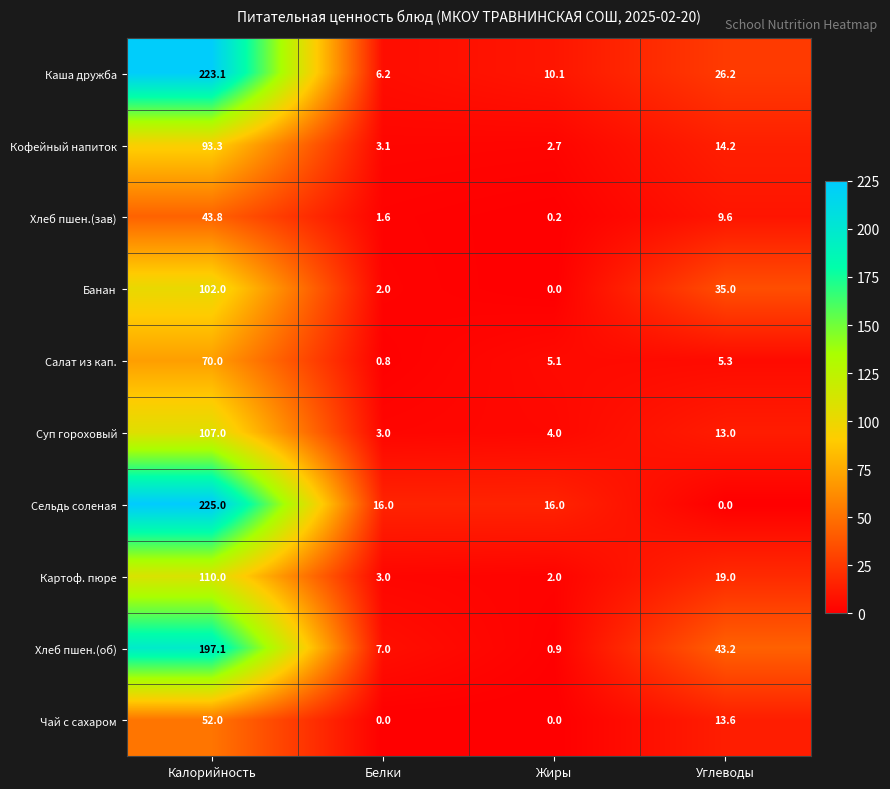

What is the sum of all Салат из кап. values?

81.2